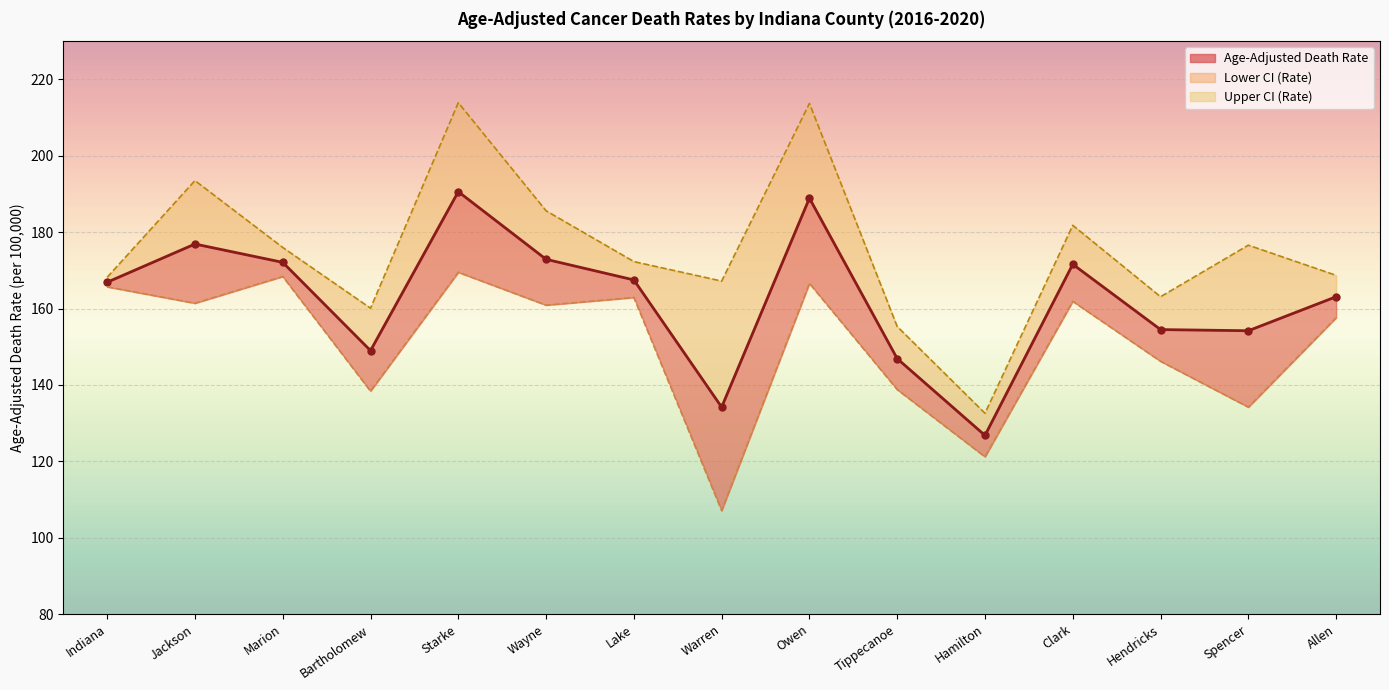

Between Warren and Marion, which is larger?

Marion